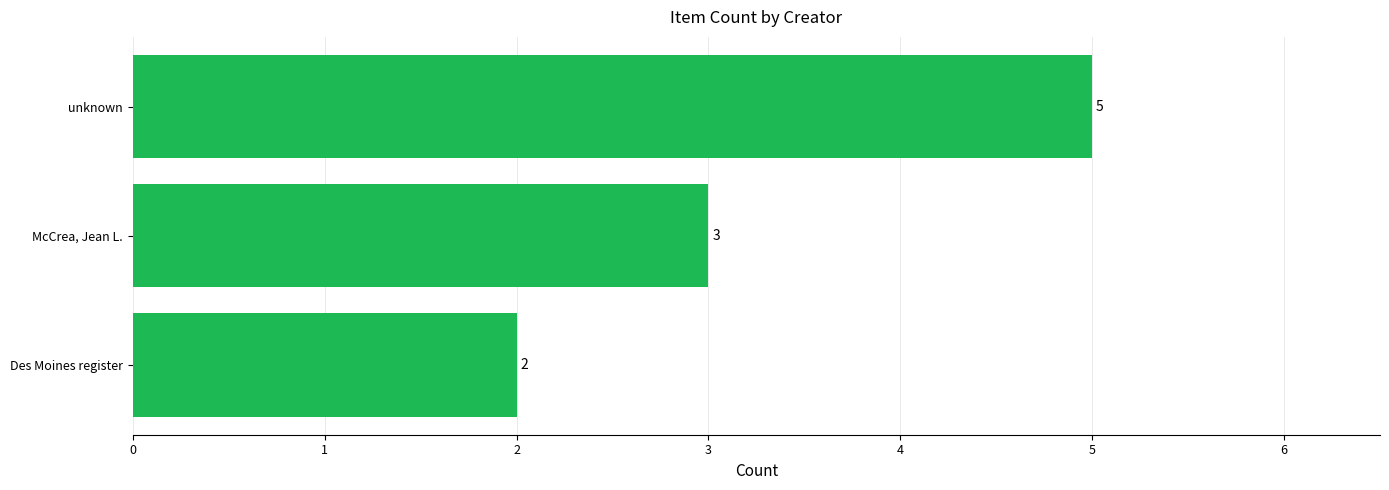

Approximately how many times larger is the value at McCrea, Jean L. compared to Des Moines register?

1.5